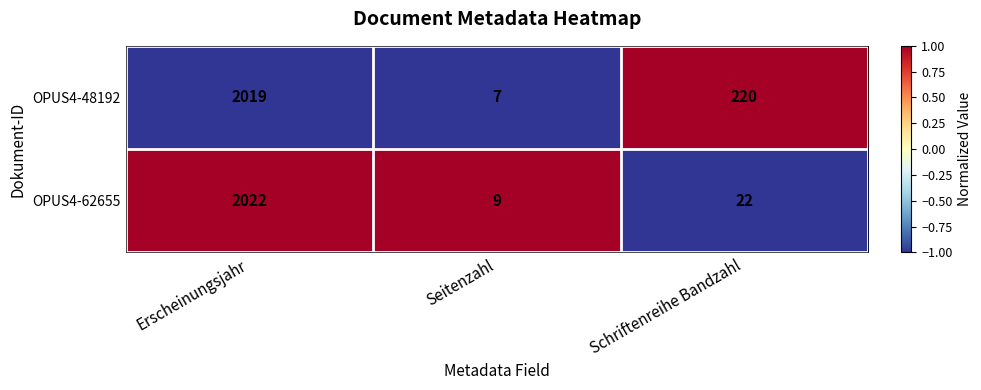

Reading left to right, extract all data points from this chart.

OPUS4-48192: Erscheinungsjahr=2019	Seitenzahl=7	Schriftenreihe Bandzahl=220
OPUS4-62655: Erscheinungsjahr=2022	Seitenzahl=9	Schriftenreihe Bandzahl=22